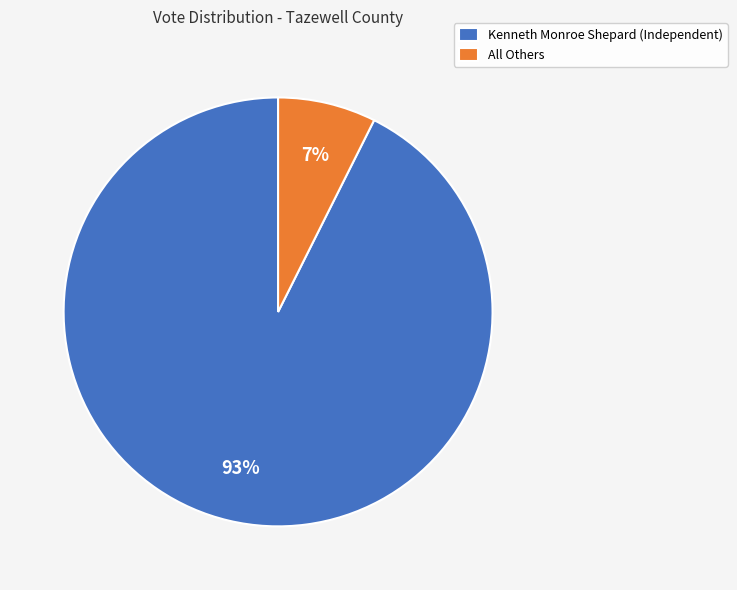

To the nearest percent, what percentage of the pie is Kenneth Monroe Shepard (Independent)?

93%